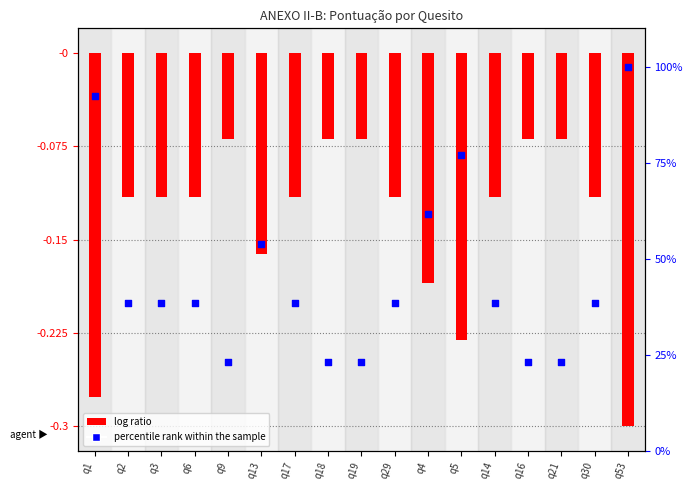

Which series reaches the maximum Y coordinate?

percentile rank within the sample